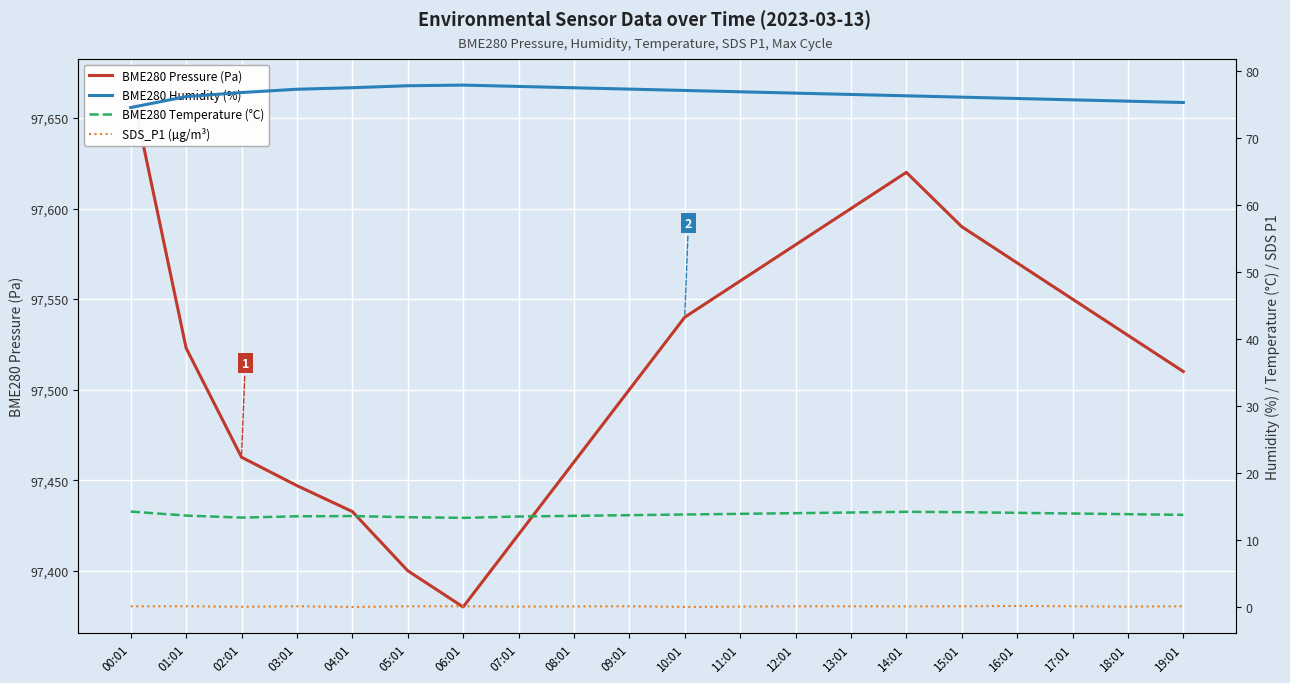

True or false: BME280 Pressure (Pa) has a value of 97620.0 at 14:01.

True